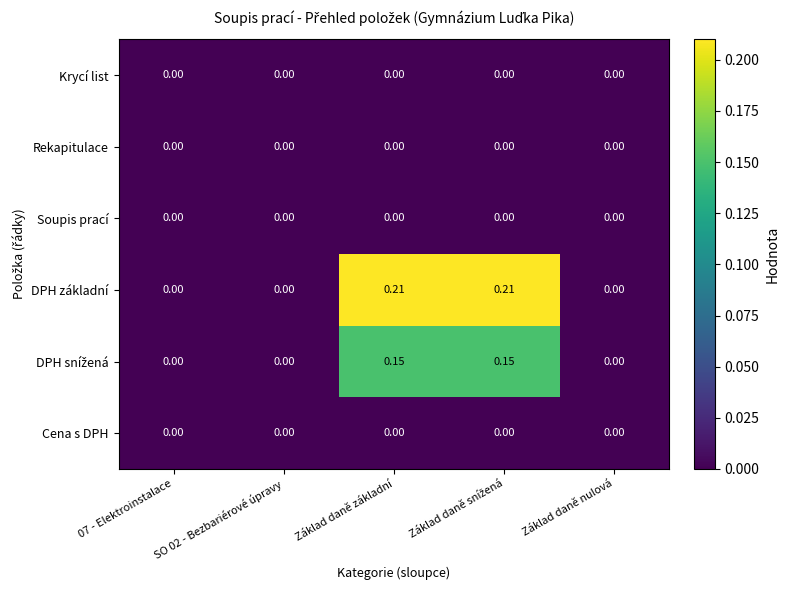

Which series has the largest range (max minus min)?

DPH základní